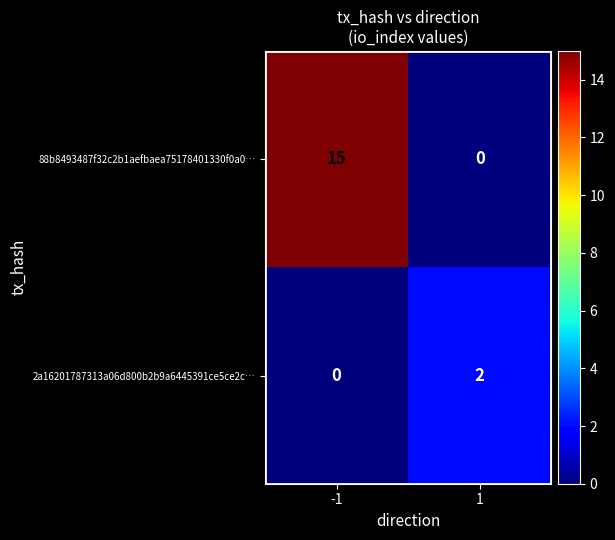

At which category does the chart reach its peak across all series?

-1